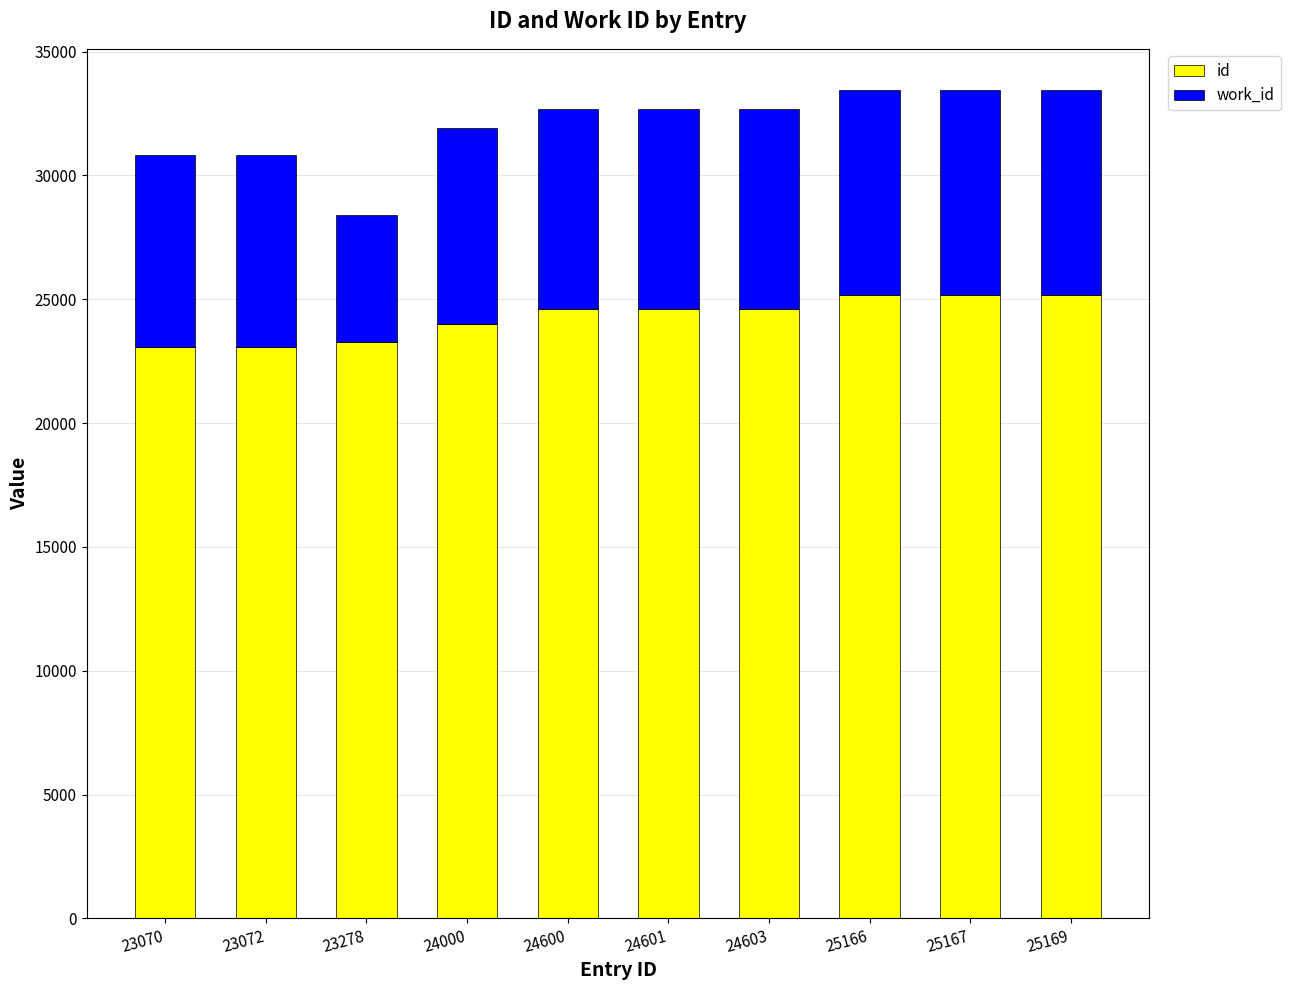

Is it true that id equals 12953 at 23278?

False